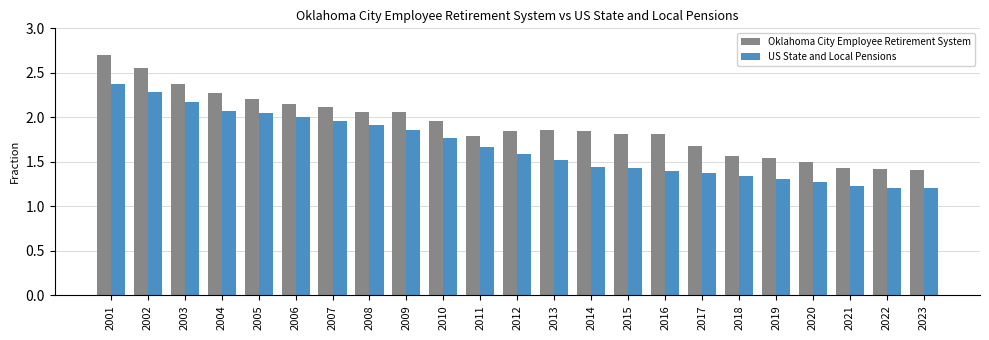

What is the total value across all series at 2014?

3.3